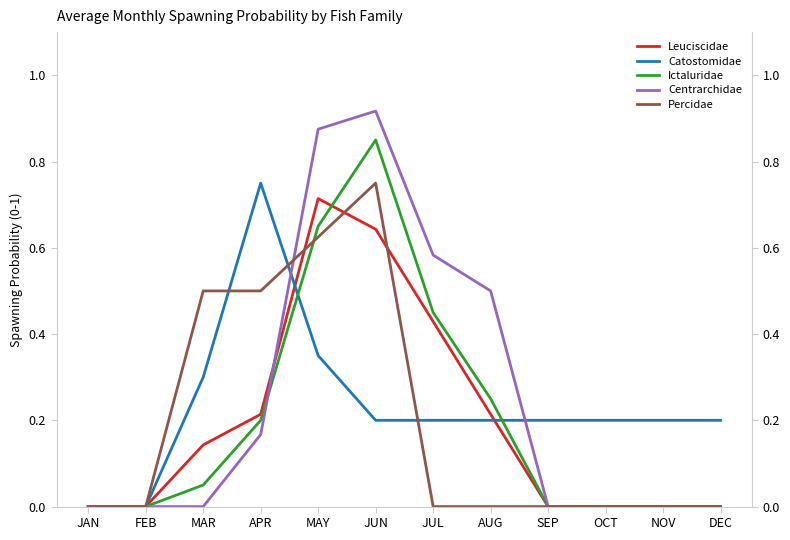

What is the value of the Catostomidae point at the 3rd from the left?

0.3